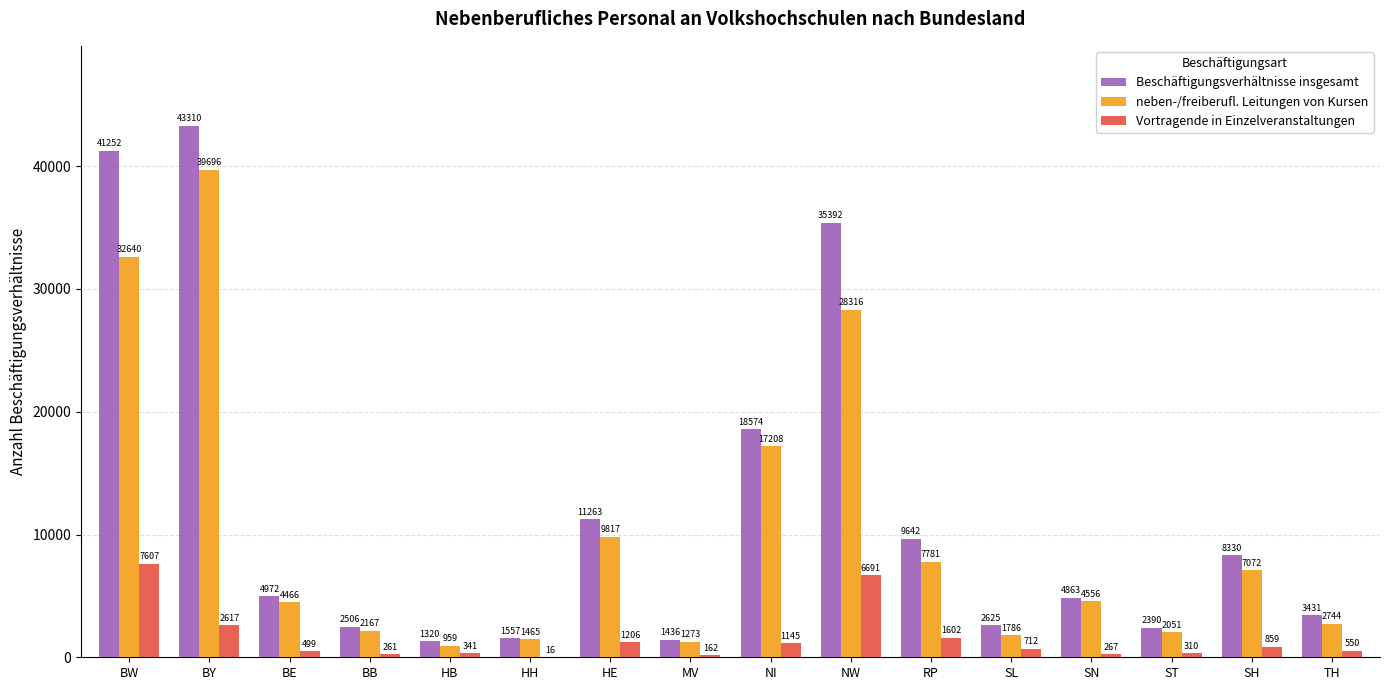

Which series has the largest total across all categories?

Beschäftigungsverhältnisse insgesamt